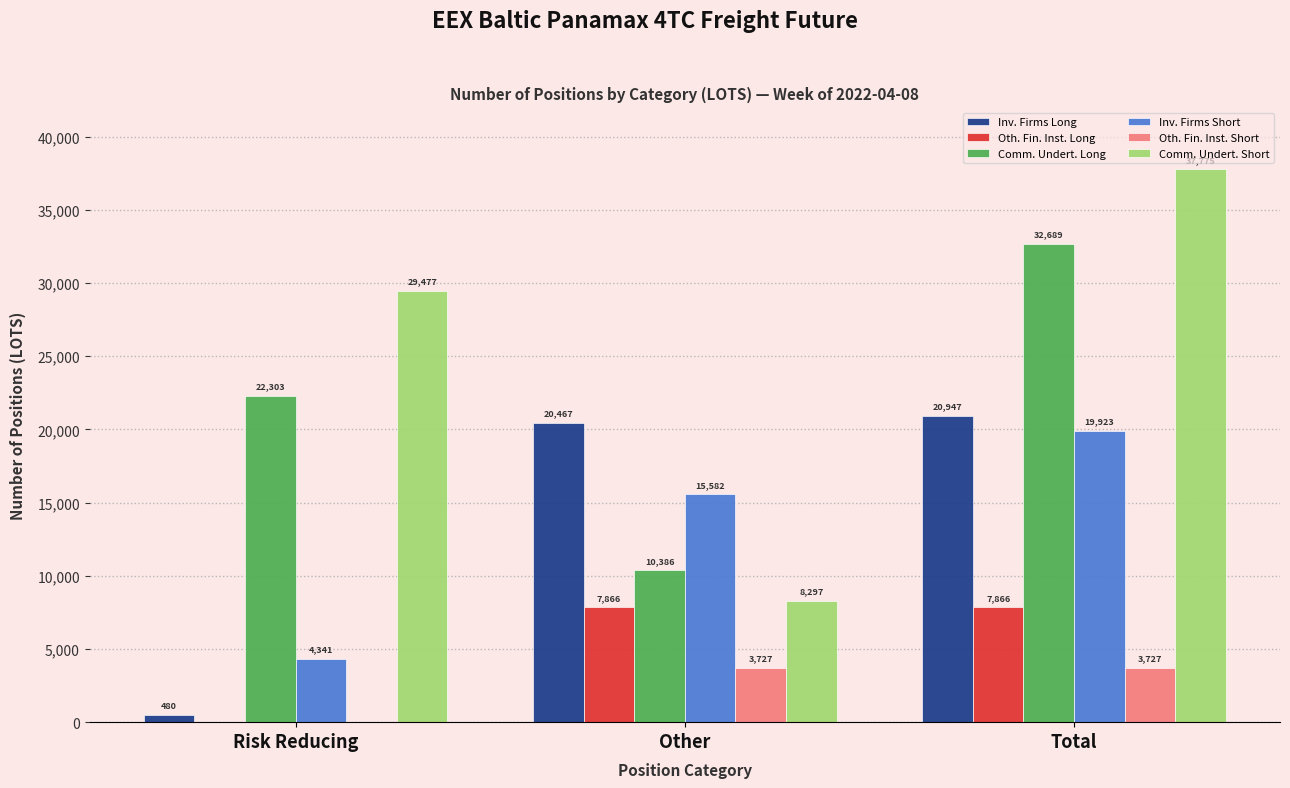

Which label corresponds to the largest value in the chart?

Total